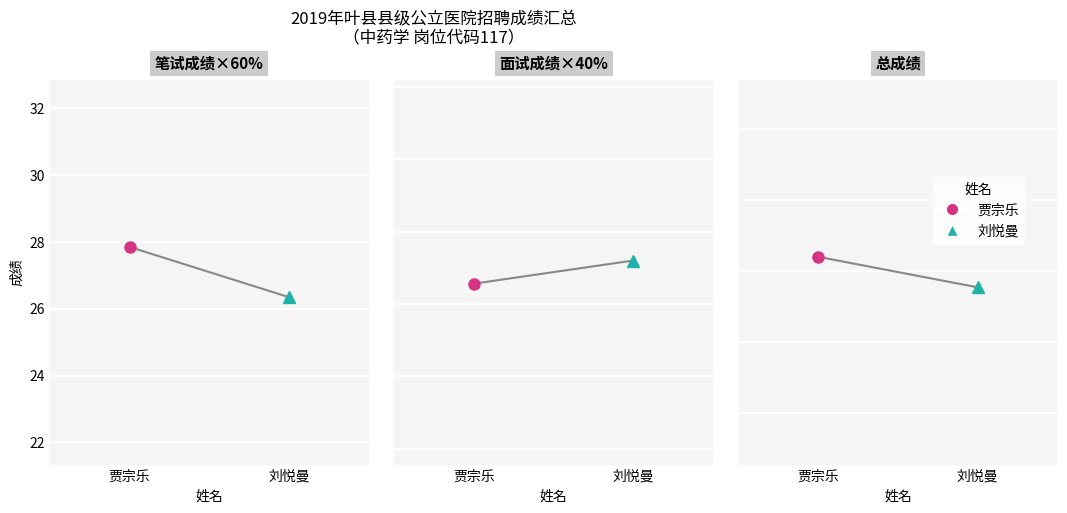

Which series has the widest spread of values?

笔试成绩×60%